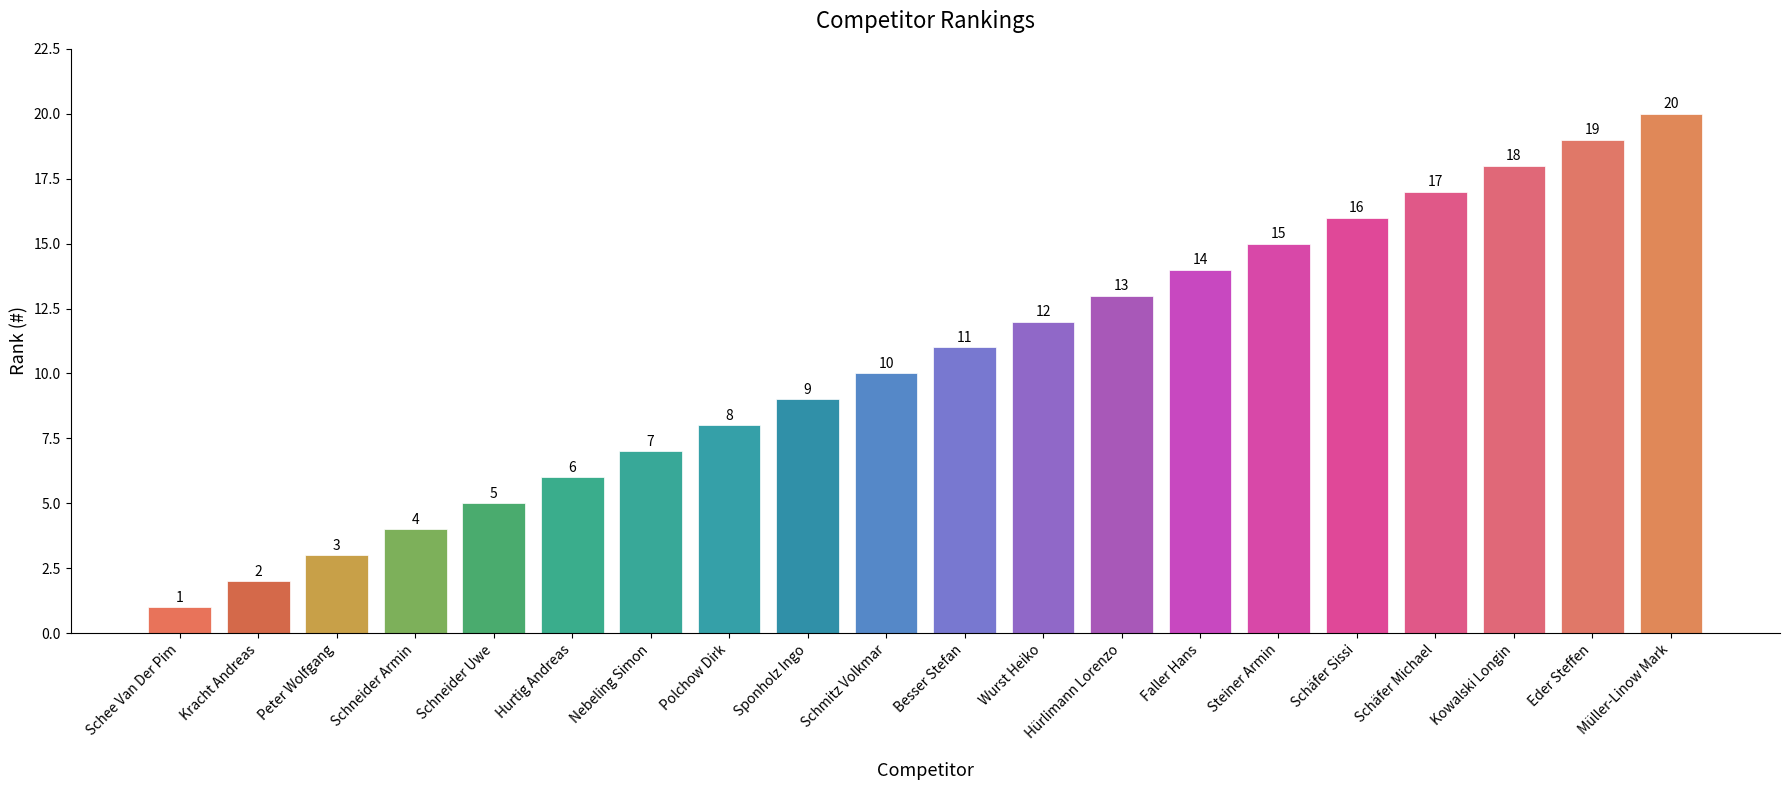

Are the bars horizontal?

No